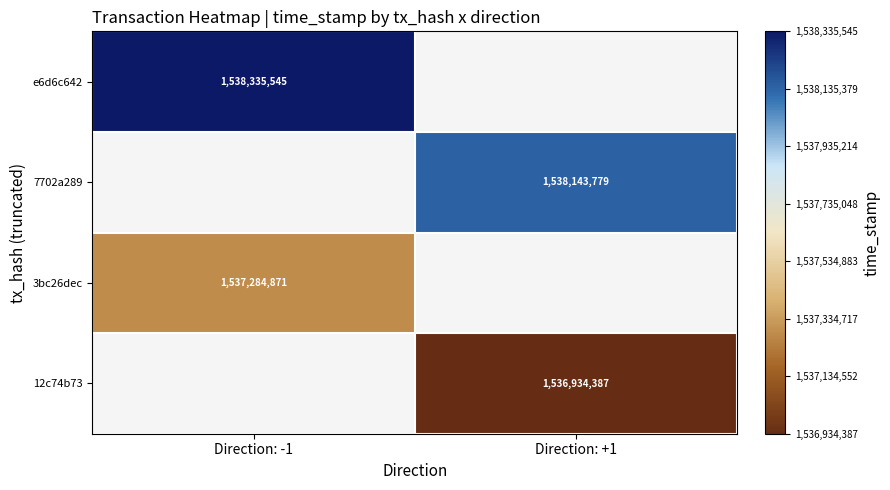

Count the number of data series in this chart.

4